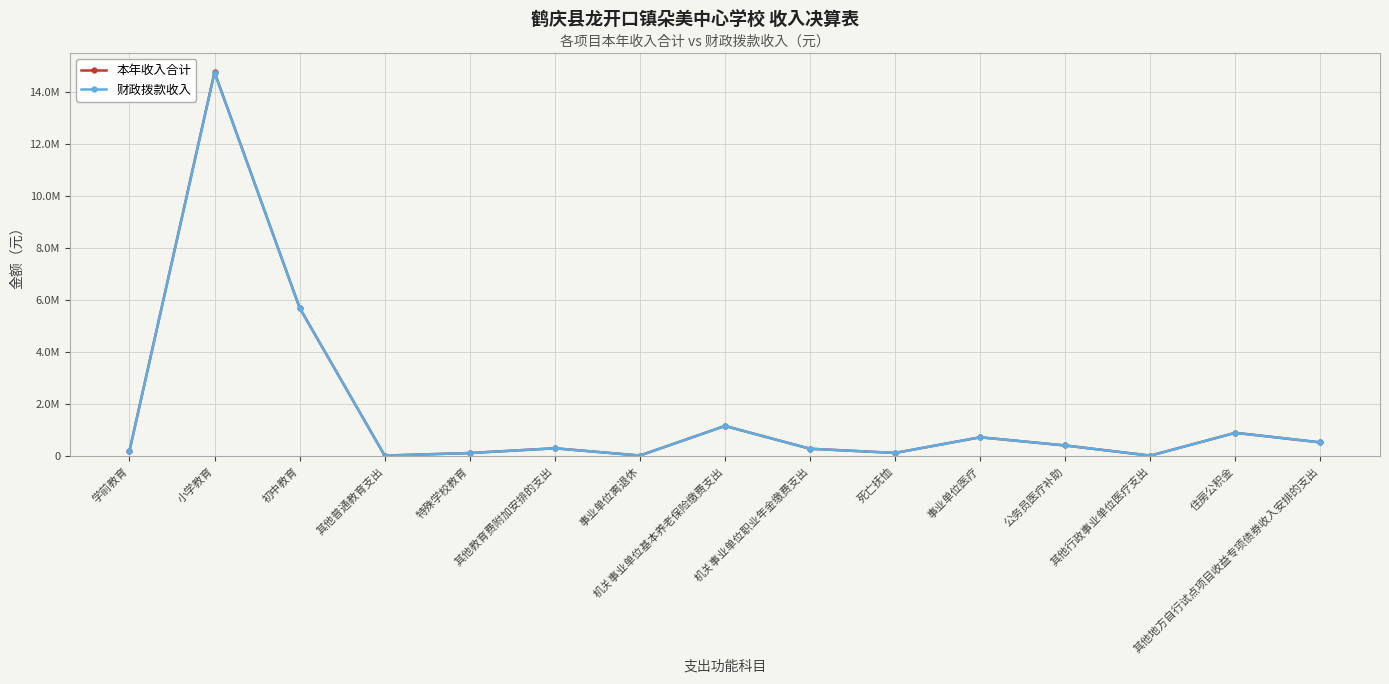

True or false: 本年收入合计 and 财政拨款收入 intersect in this chart.

False